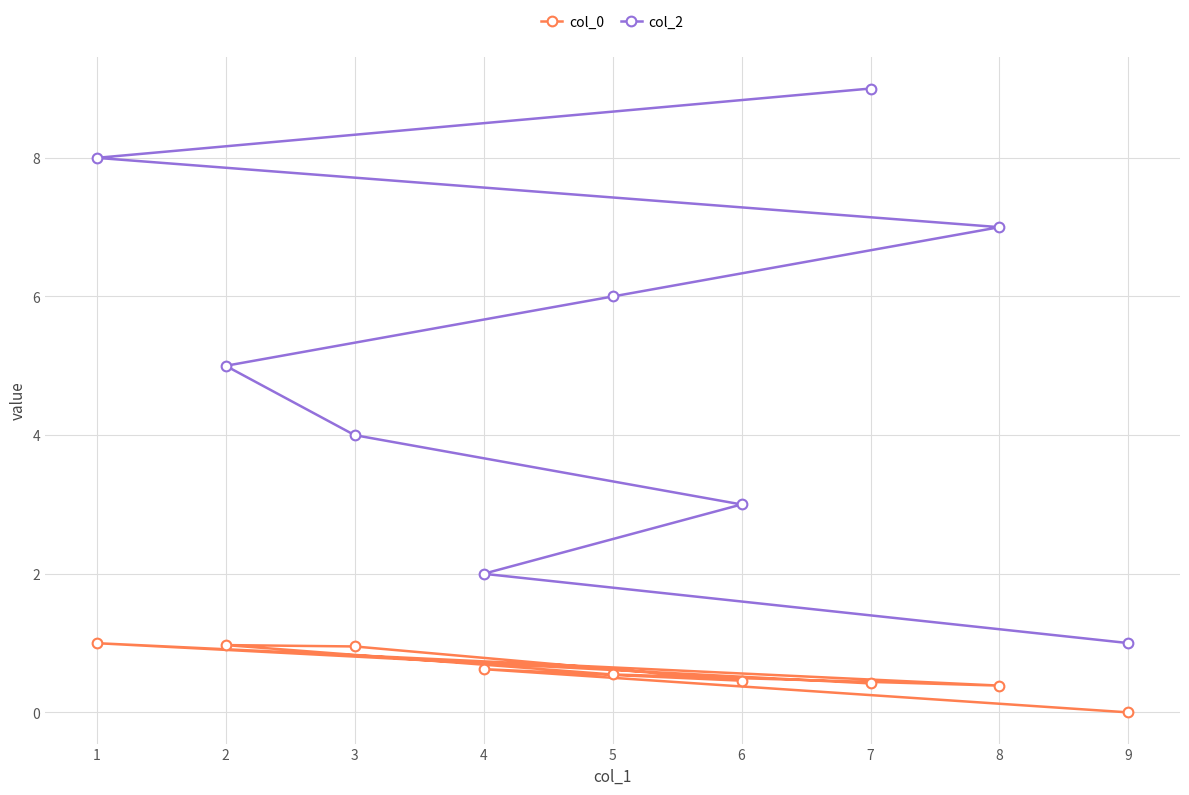

What is the value of the col_2 point at the 5th from the left?

6.0